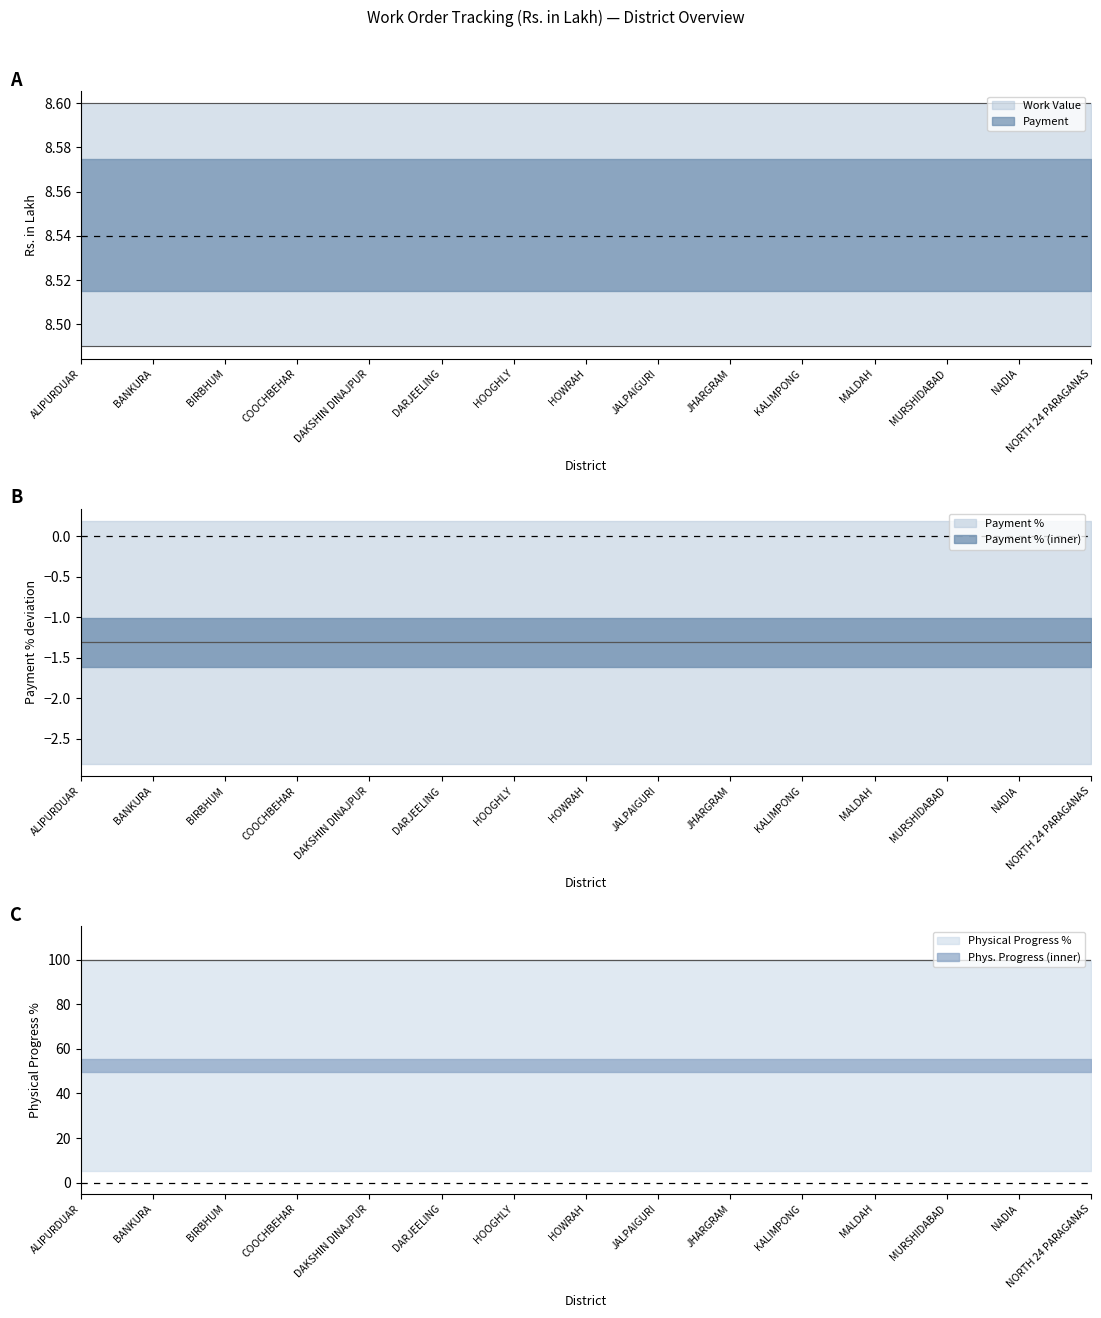

The Payment % series shows 161.1 at HOOGHLY. True or false?

False